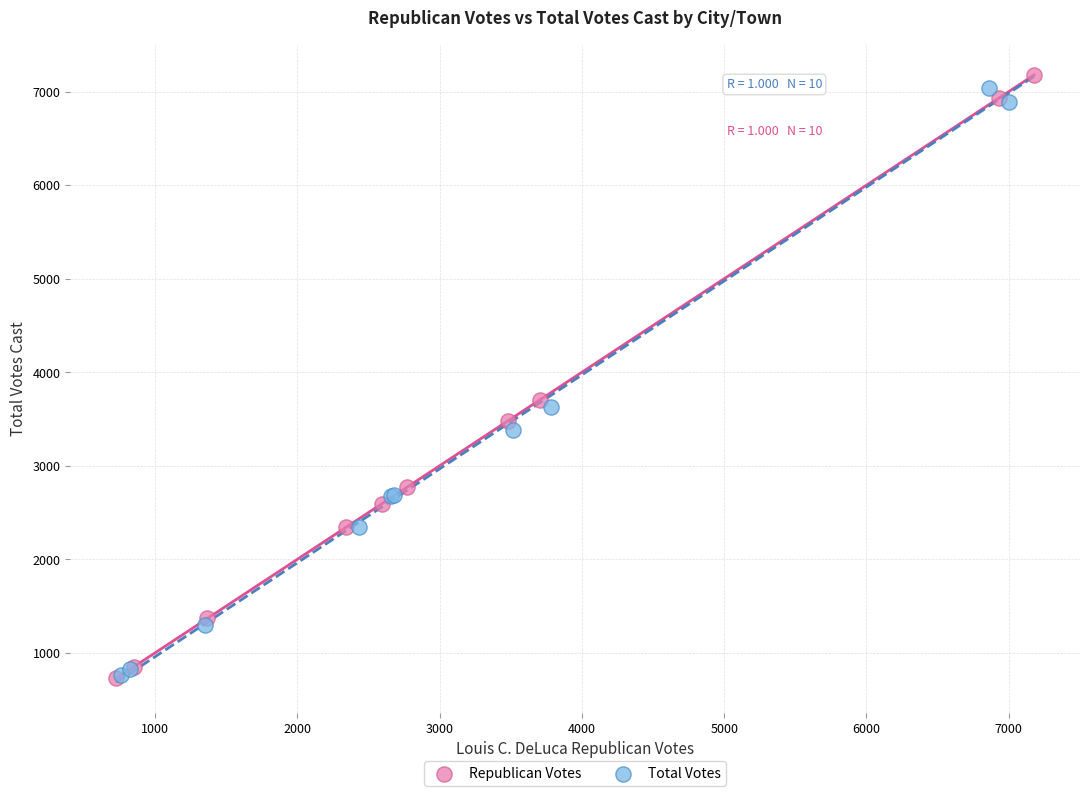

Which series reaches the maximum Y coordinate?

Republican Votes